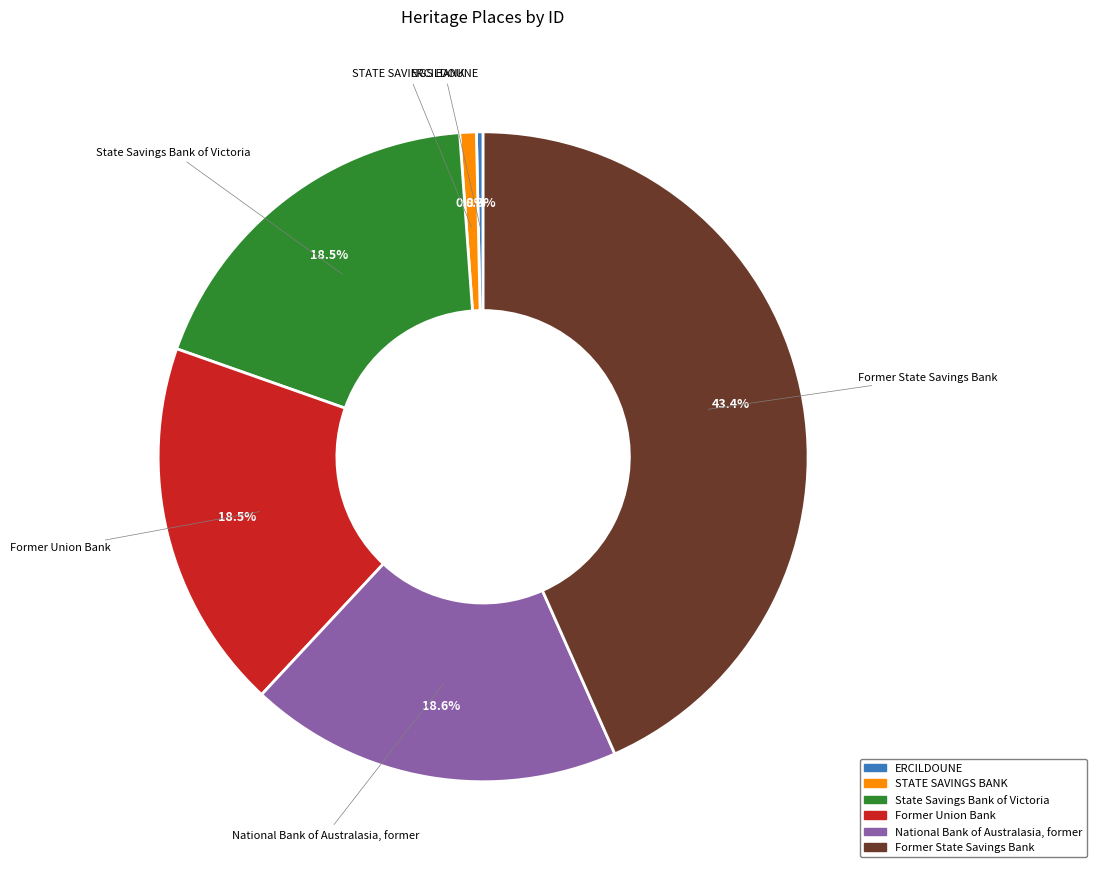

Does Former Union Bank represent more than half of the total?

No